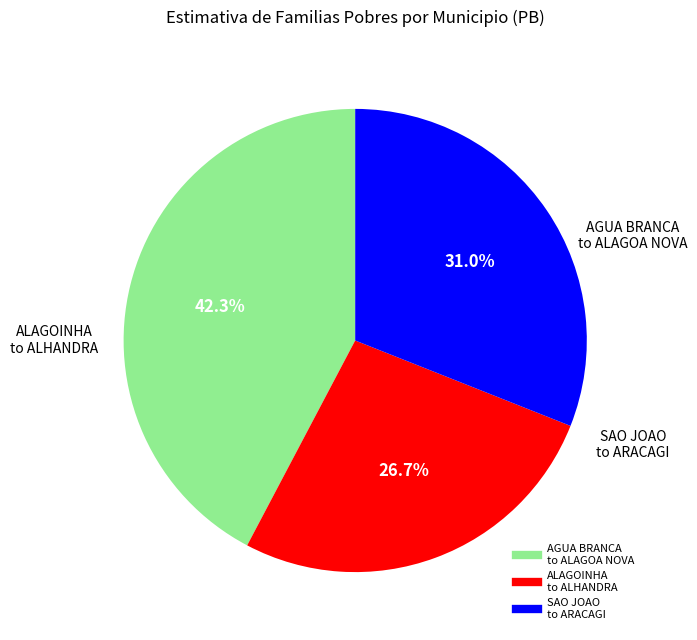

Is there any slice that represents more than half of the pie?

No